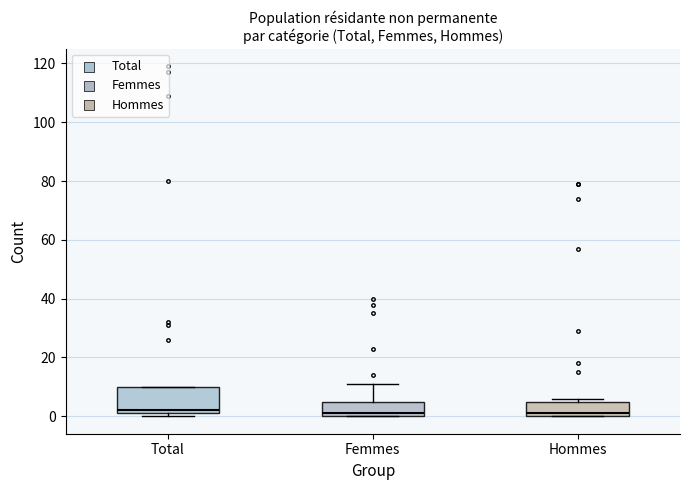

Reading left to right, read every box against the y-axis: the position of its median line, the range the box covers, and the ends of its whiskers. The values are not printed on the chart, so give them approximately, as read against the axis.

Total: median 2 (just above the box's lower edge), box 2 to 10, whiskers 0 to 10
Femmes: median 2, box 0 to 6, whiskers 0 to 12
Hommes: median 2, box 0 to 6, whiskers 0 to 6 (just above the box's upper edge)